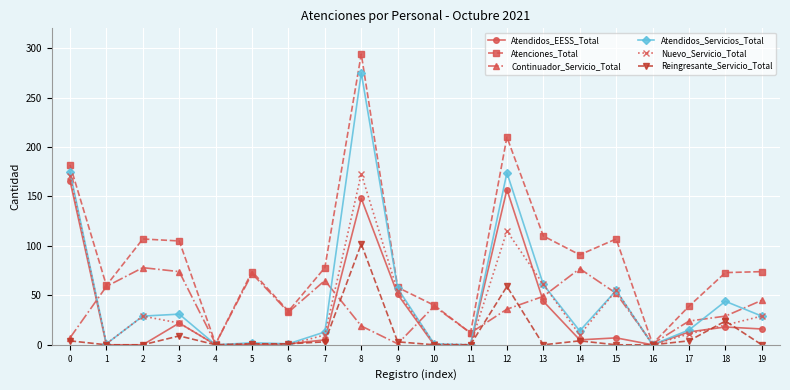

At how many categories does at least one series exceed 186?

2